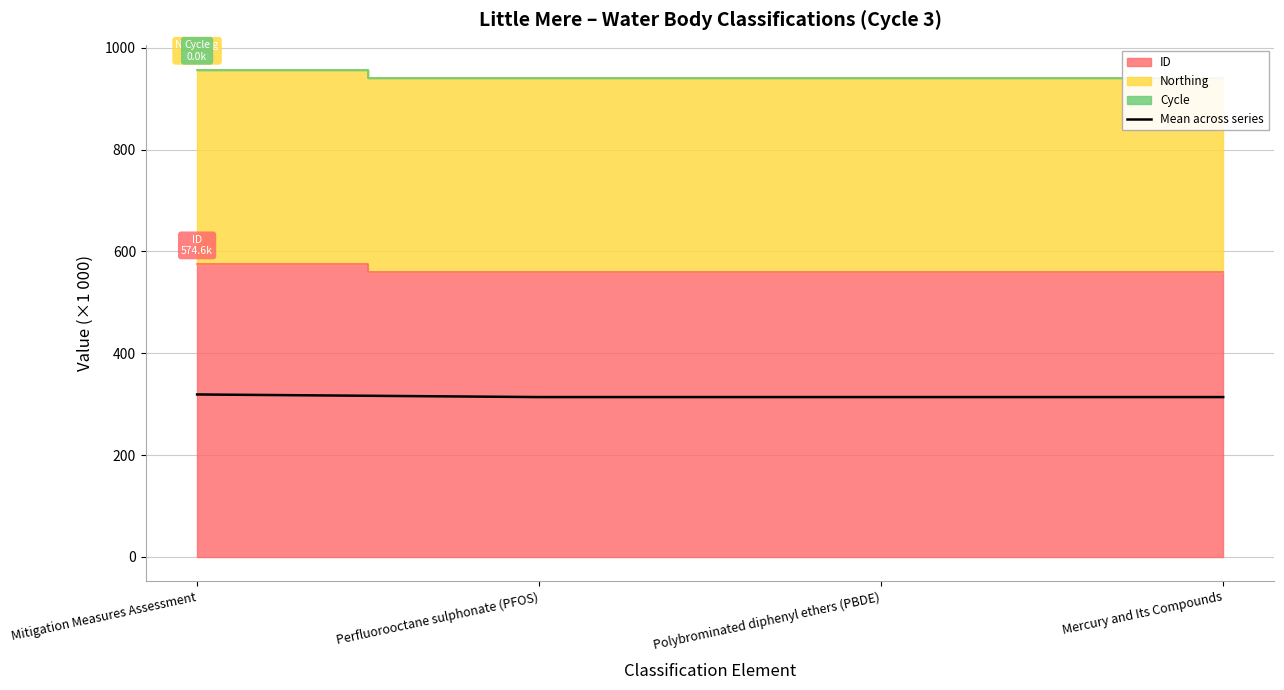

What position from the right is Mitigation Measures Assessment?

4